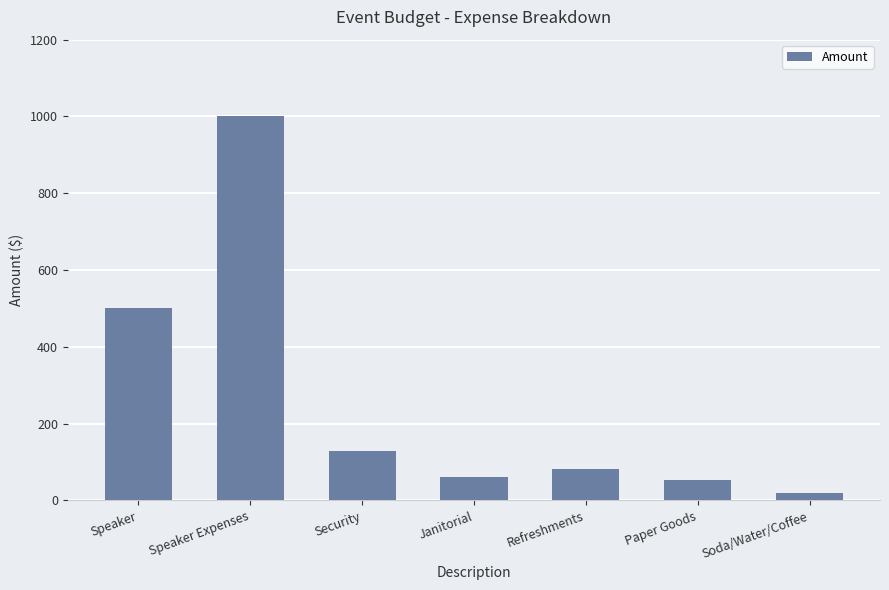

Reading left to right, what are all the values shown in this chart?

Speaker=500.0	Speaker Expenses=1000.0	Security=129.0	Janitorial=60.8	Refreshments=83.0	Paper Goods=54.1	Soda/Water/Coffee=20.0